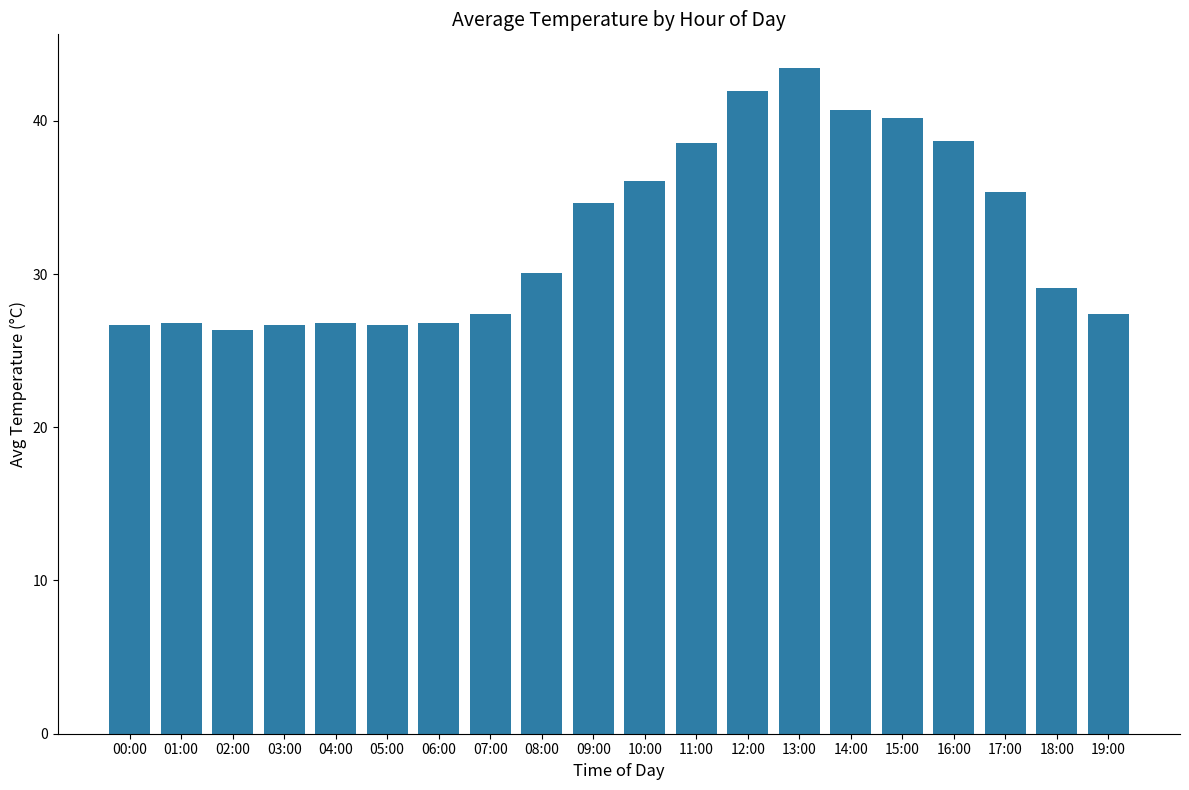

What position from the right is 02:00?

18